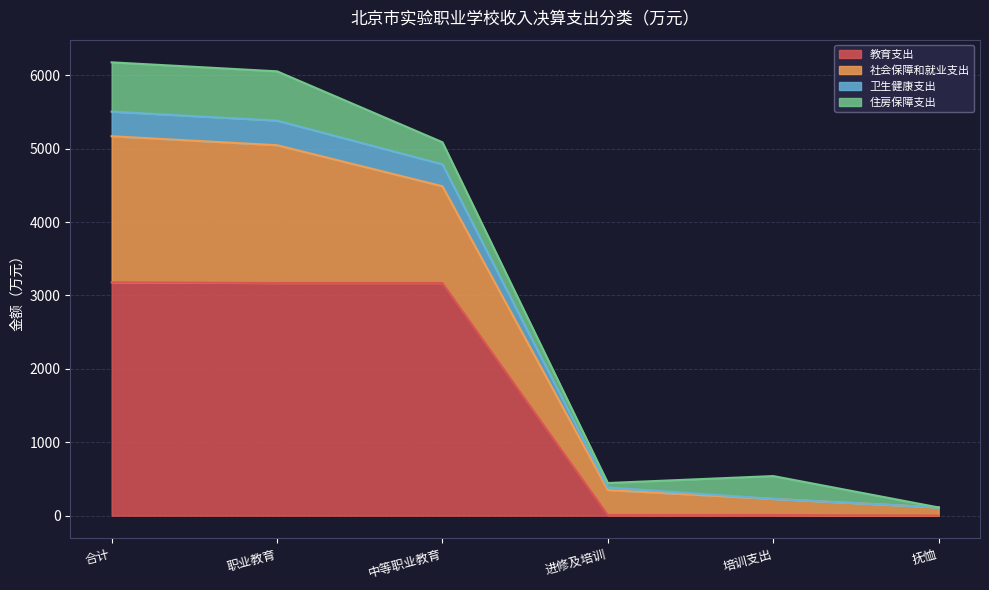

What is the maximum value for 教育支出?

3178.1